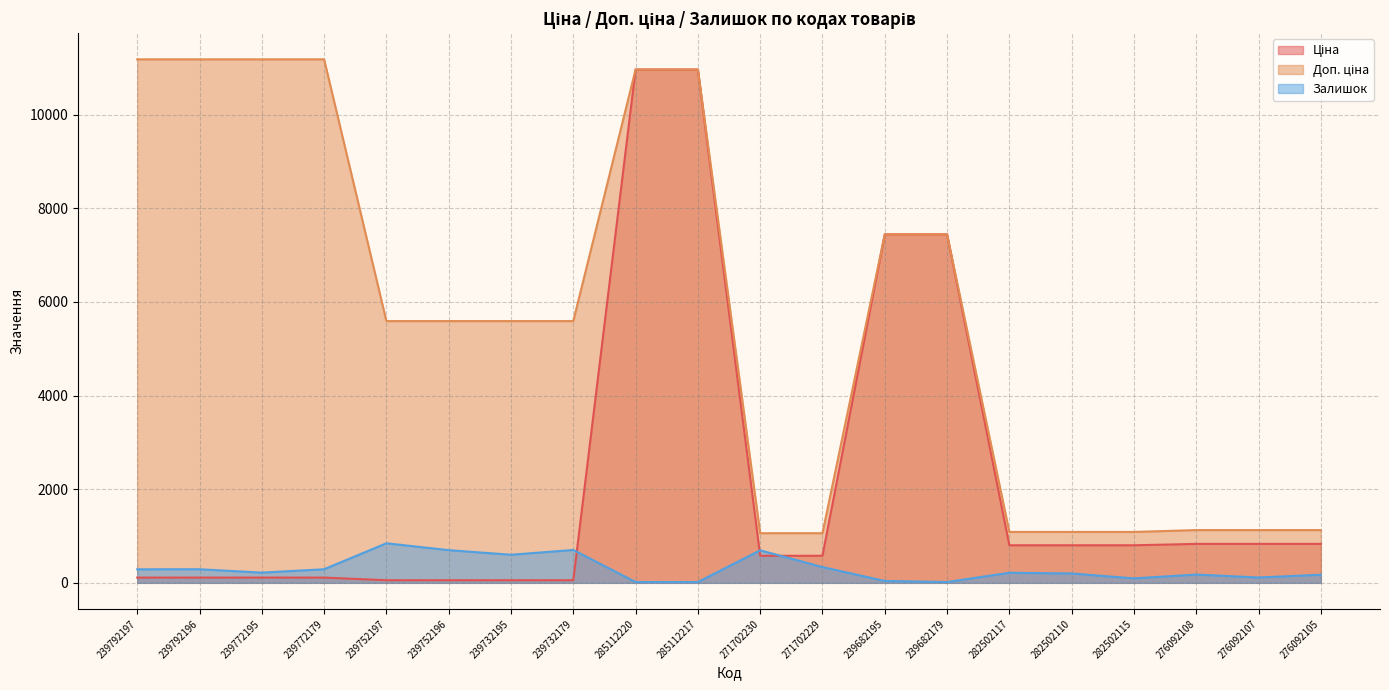

Where is Ціна nearest to the value 5510?

239682195